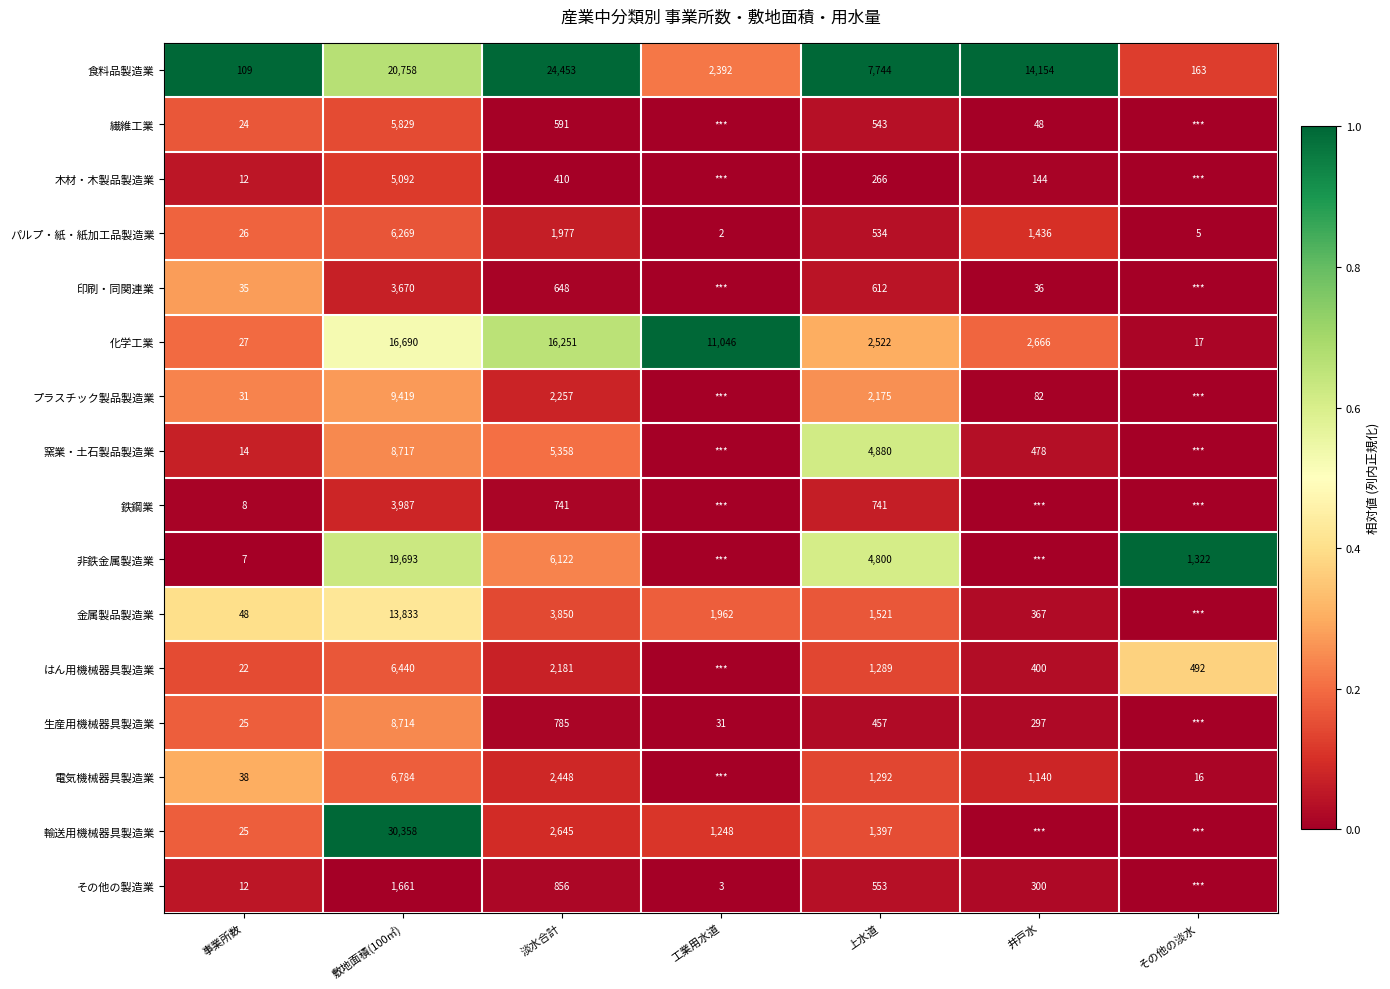

What is the difference between the maximum and minimum values in the 化学工業 series?

16673